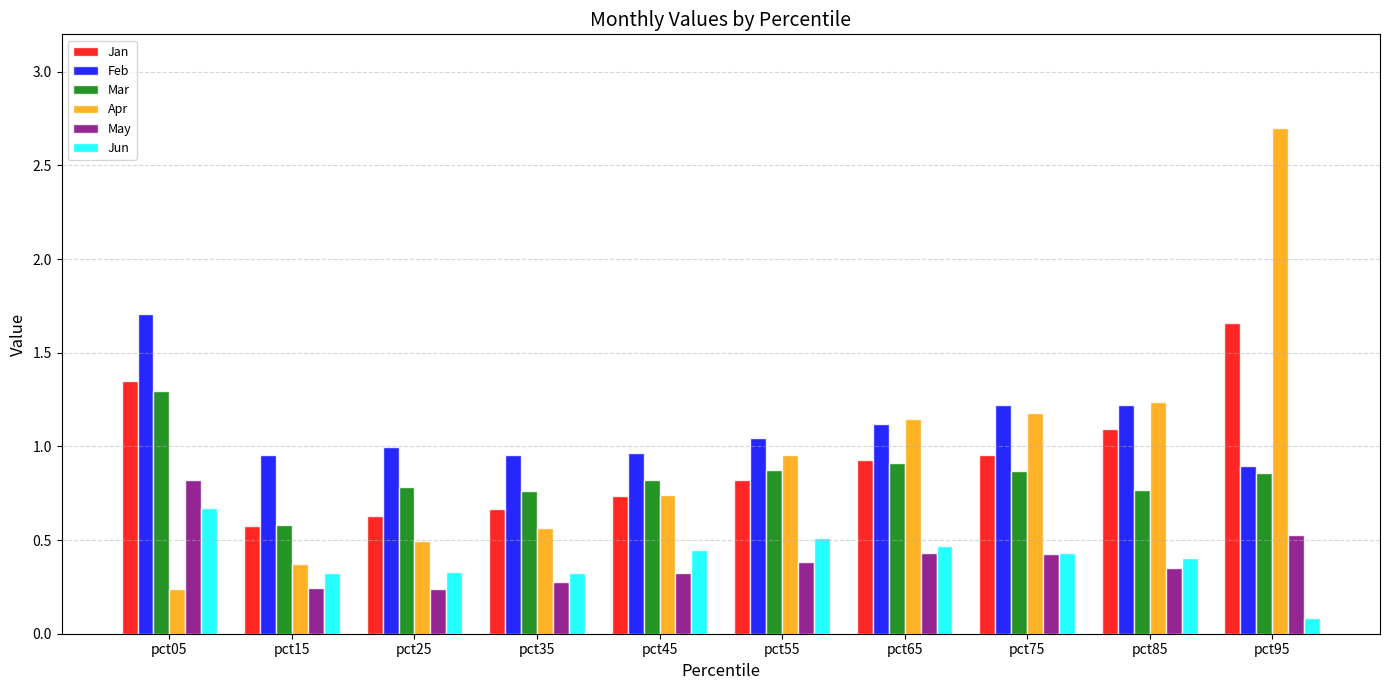

What are all the series names shown in the legend?

Jan, Feb, Mar, Apr, May, Jun